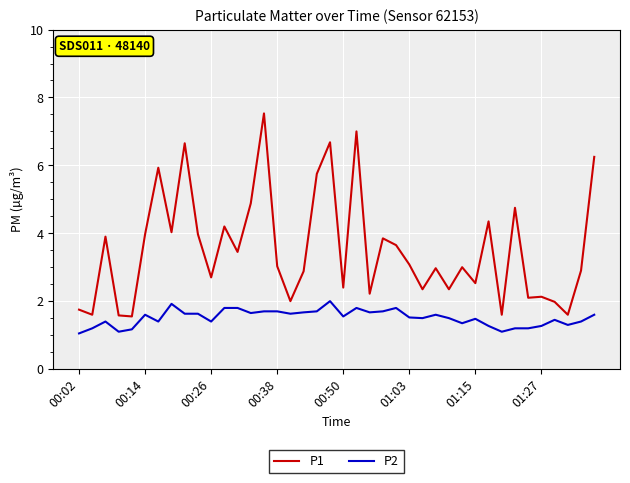

What is the minimum value shown in the chart?

1.1